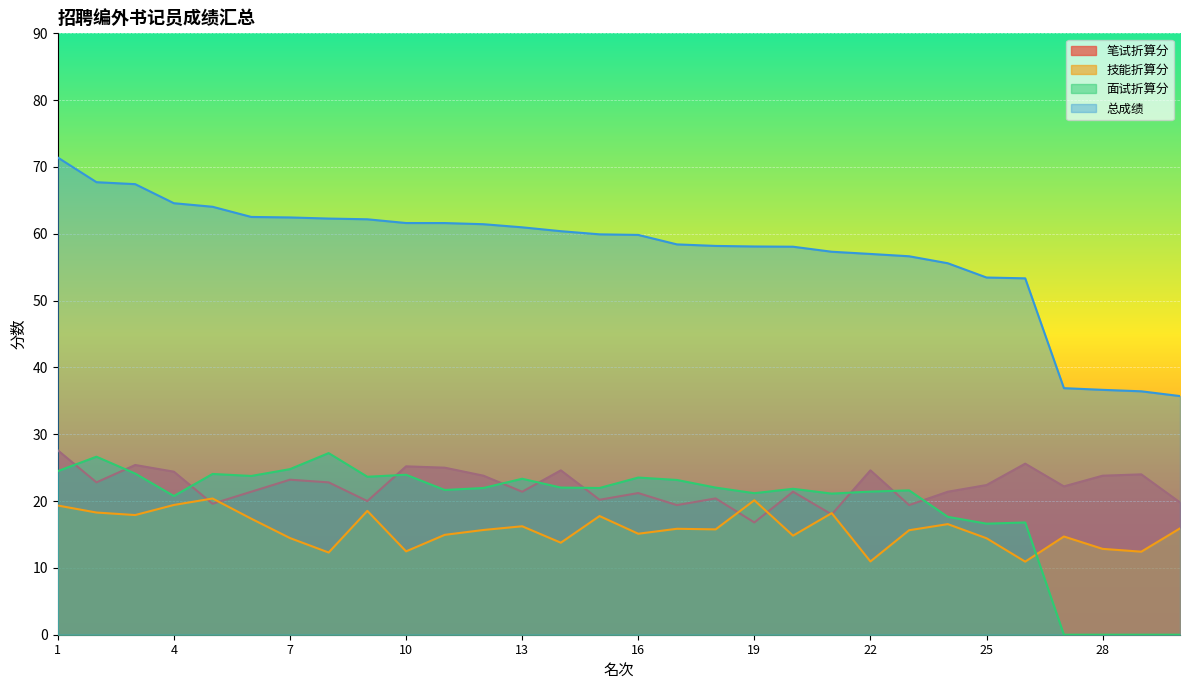

Which series changed the most between 4 and 23?

总成绩